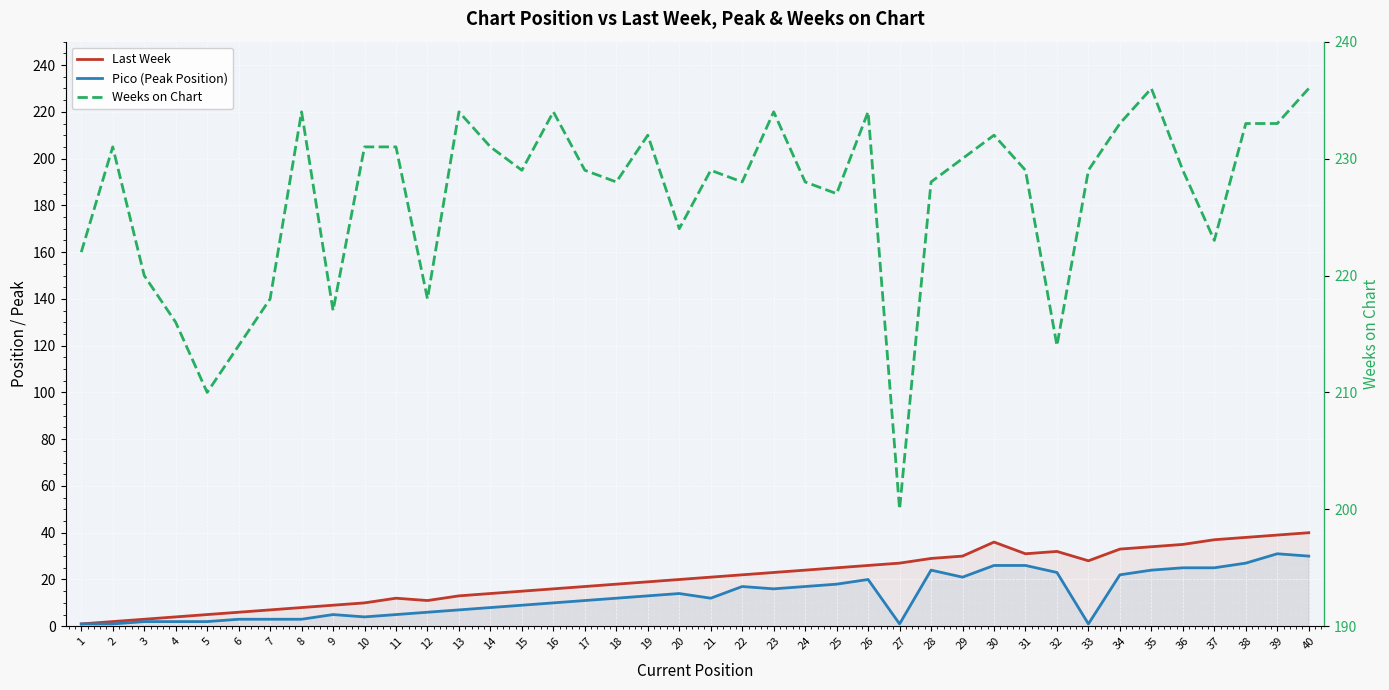

How many distinct data groups are displayed?

3